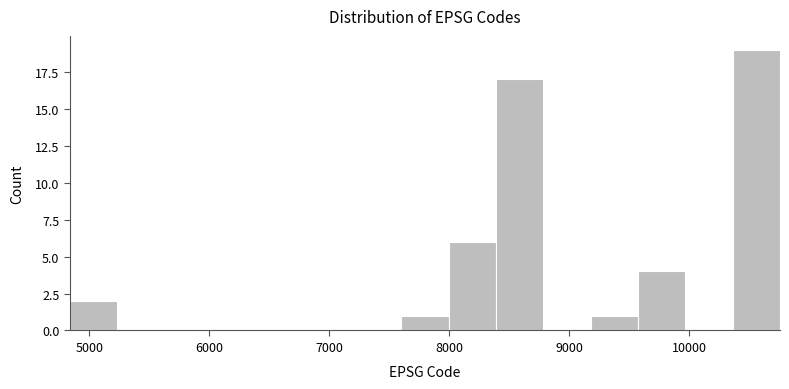

Around what value on the x-axis is the tallest bar? Give the approximate position of its centre, as read against the axis.

10600